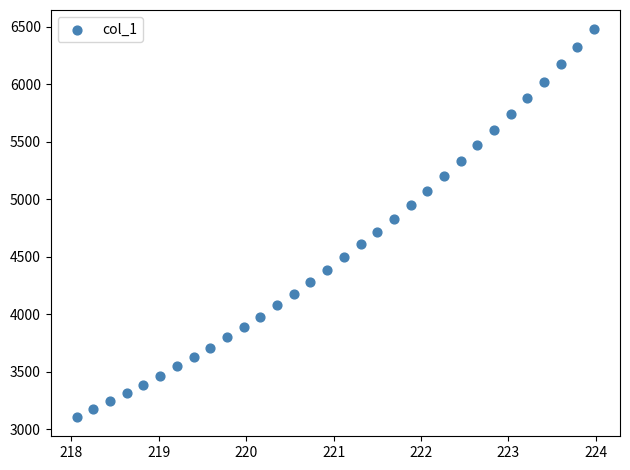

What is the range of X values (max minus min)?

5.9